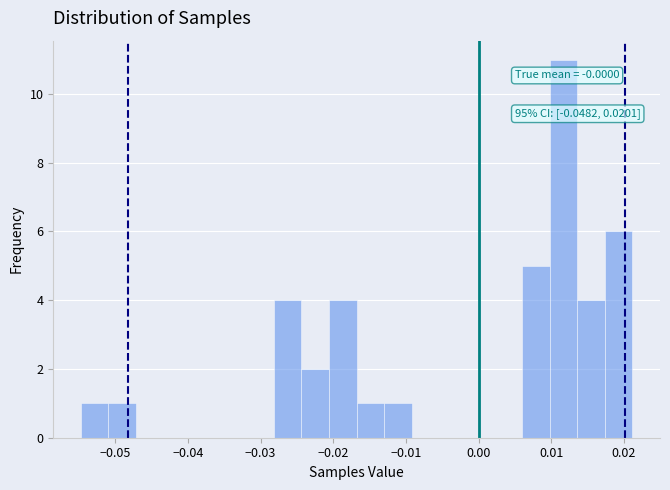

Read against the x-axis, roughly where is the centre of the tallest bar?

0.012